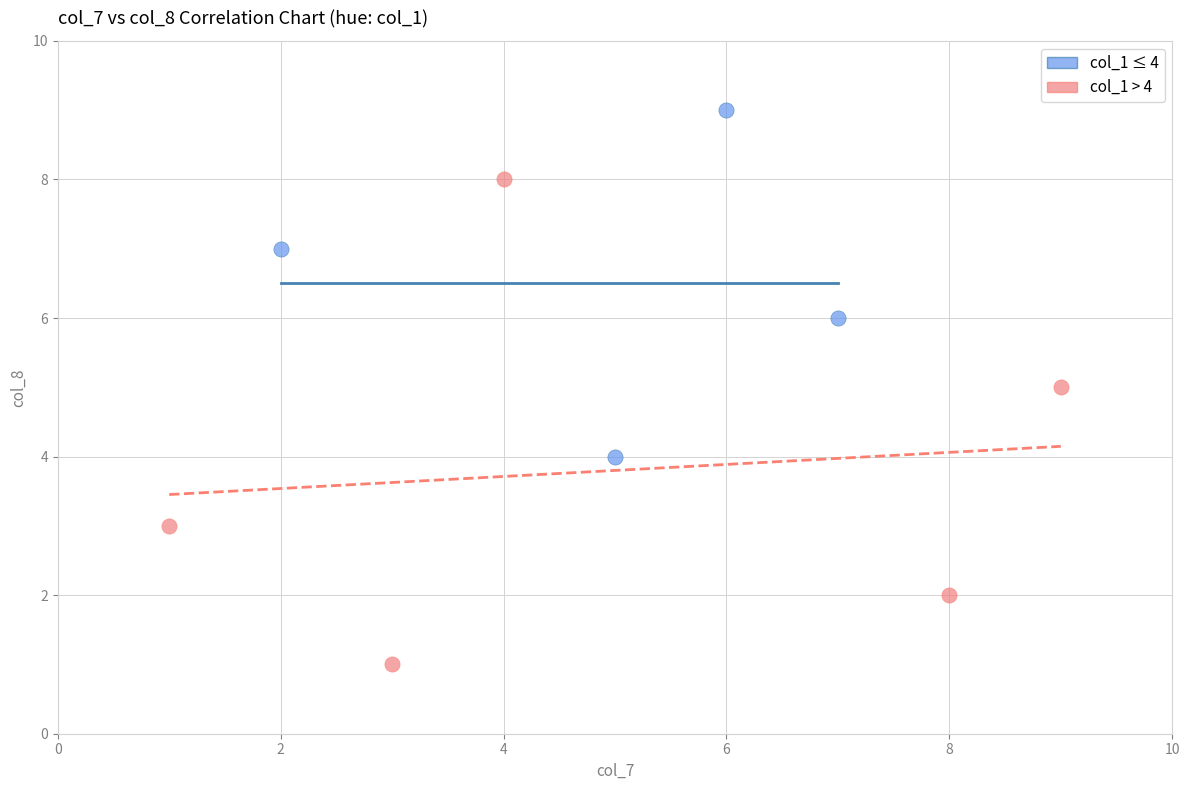

Which series reaches the minimum Y coordinate?

col_1 > 4